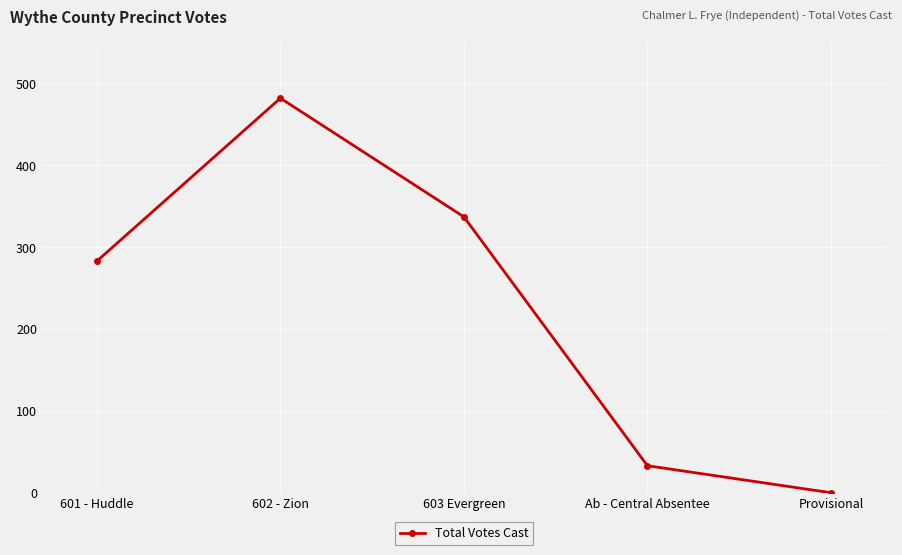

How many positive values are there?

4